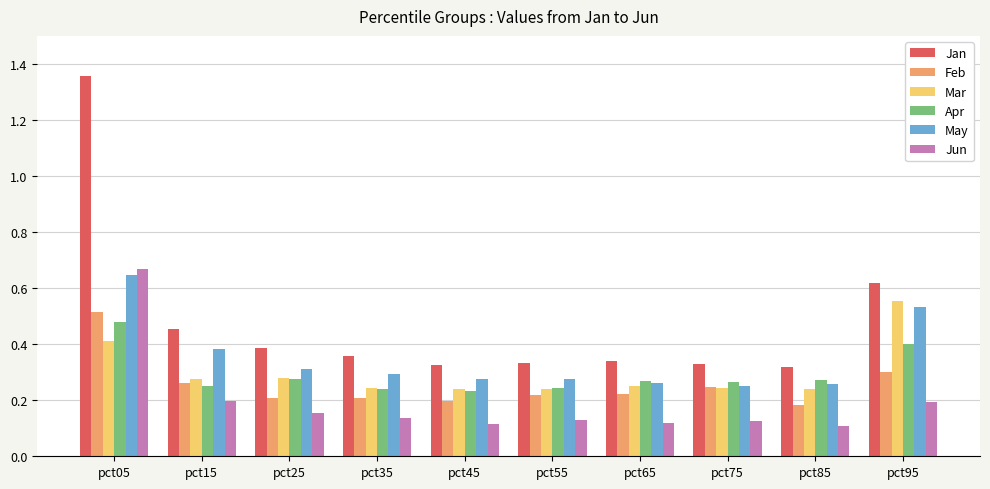

How many distinct data groups are displayed?

6